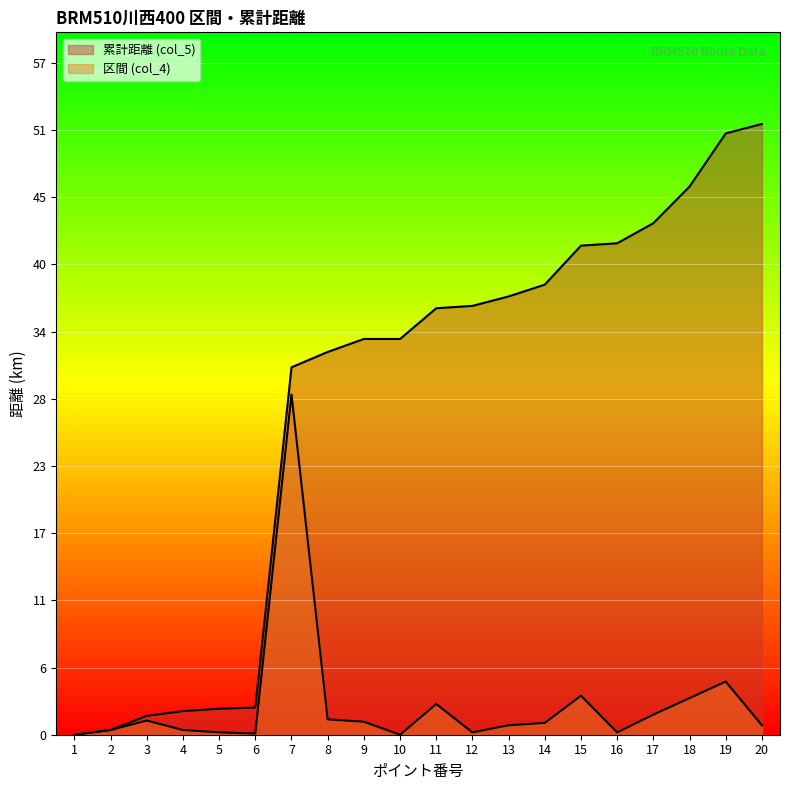

How many data points does each series have?

20